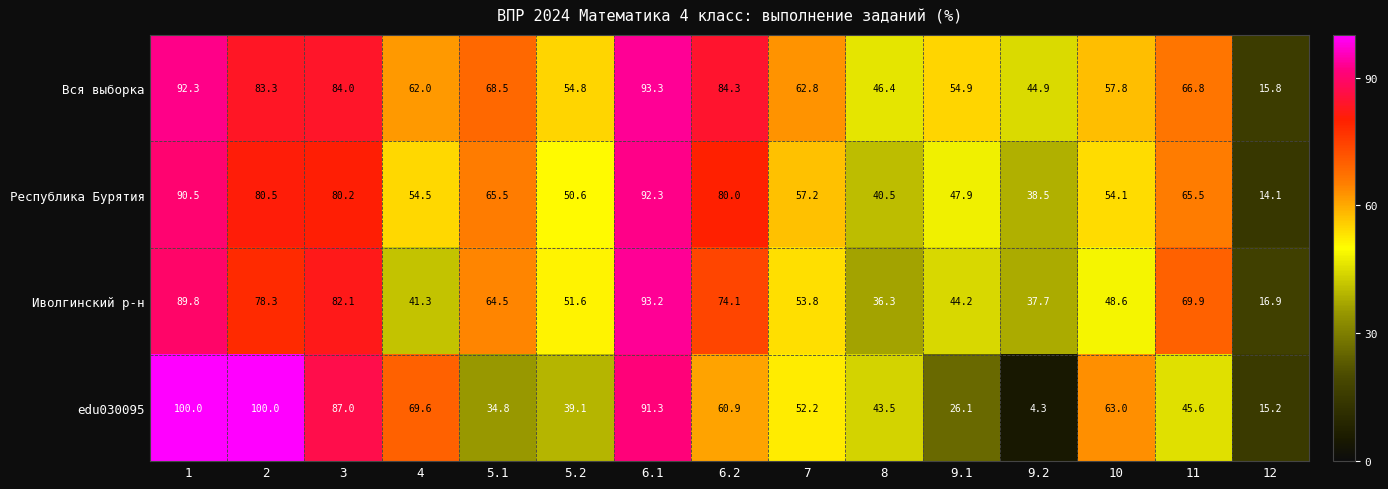

At 12, list the series in order from smallest to largest.

Республика Бурятия, edu030095, Вся выборка, Иволгинский р-н